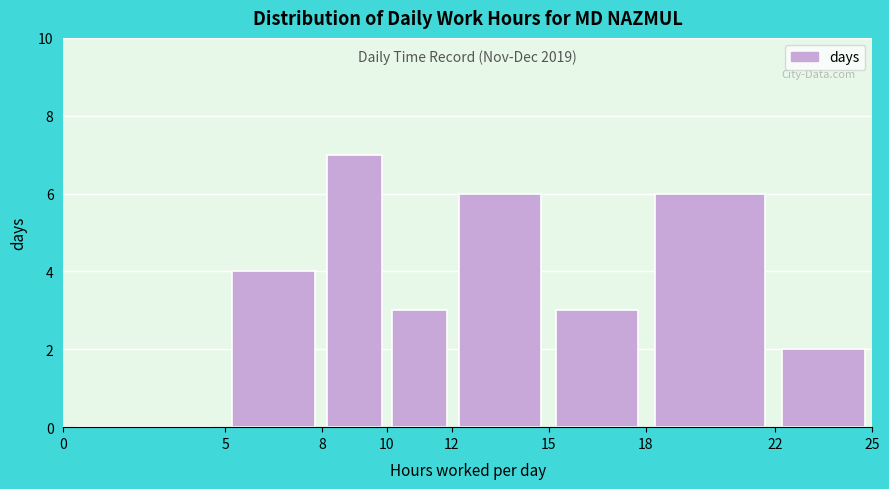

Over which range of the x-axis is the bar tallest?

8 to 10